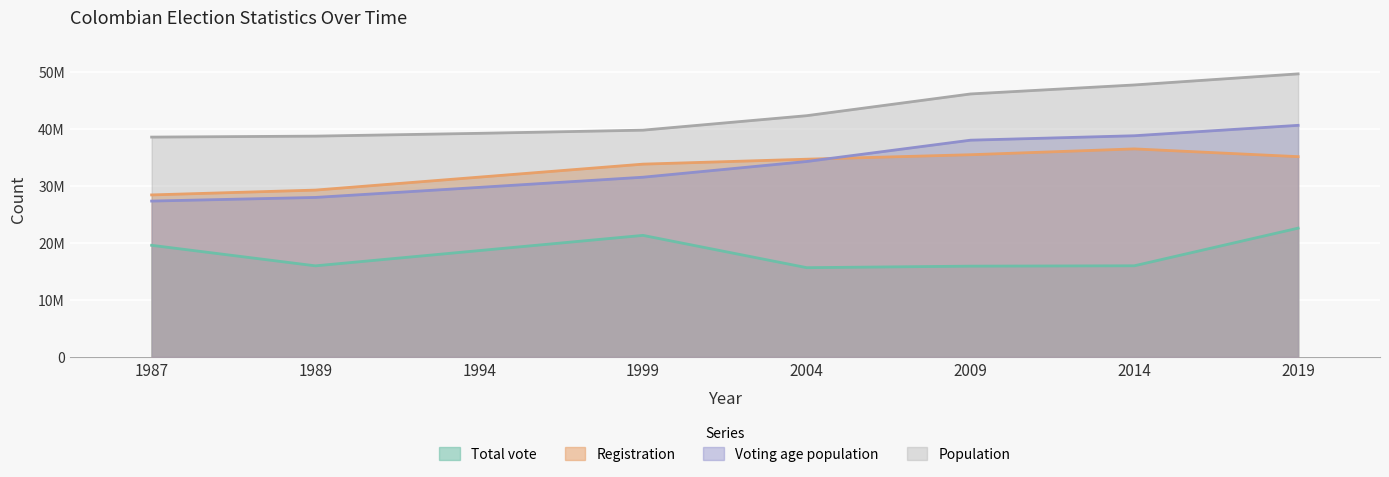

Which category has the highest value in the Registration series?

2014